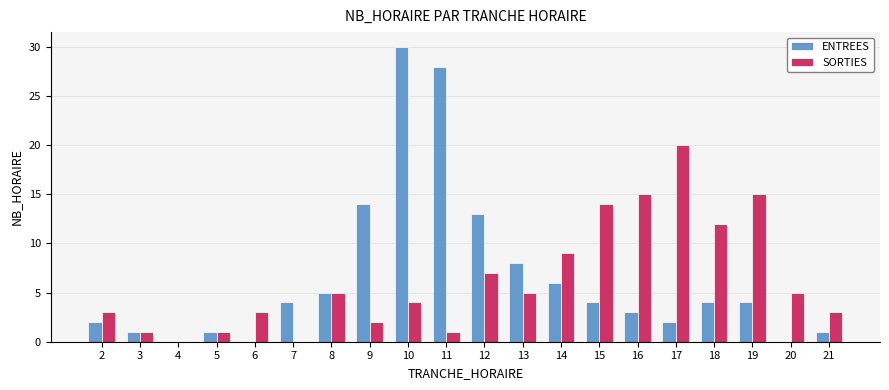

Which series changed the most between 2 and 12?

ENTREES